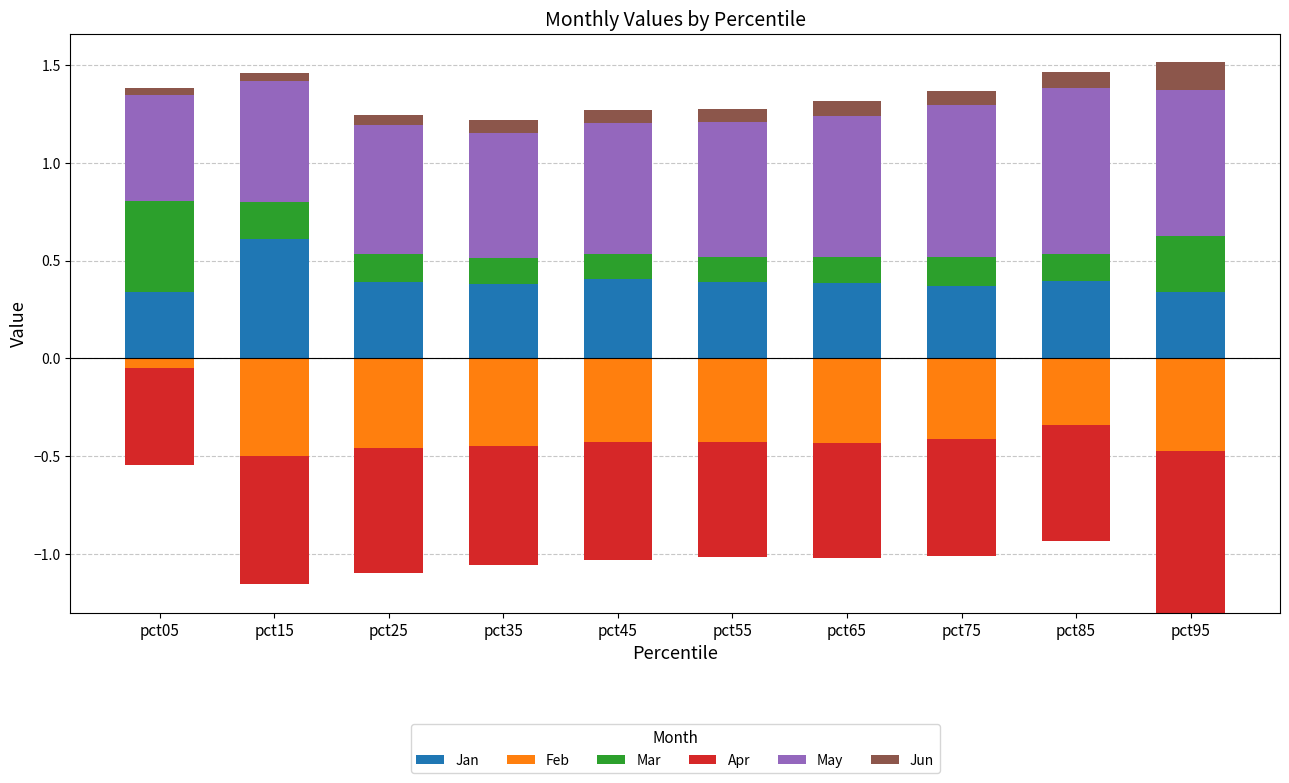

Where is Apr nearest to the value 0?

pct05